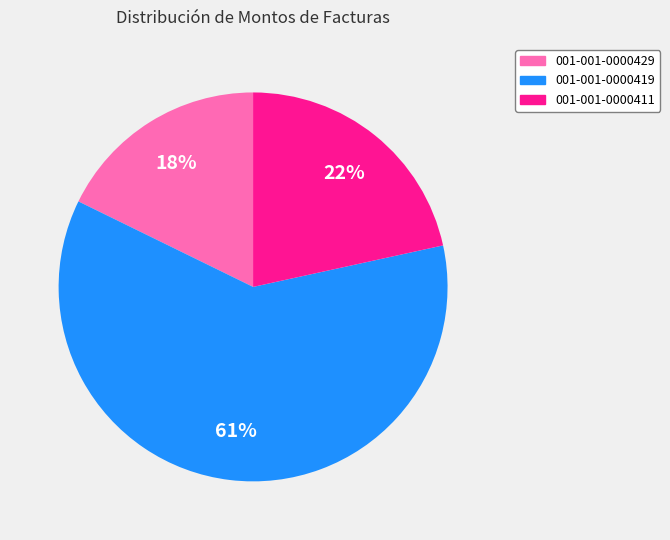

True or false: 001-001-0000429 accounts for 5% of the total.

False